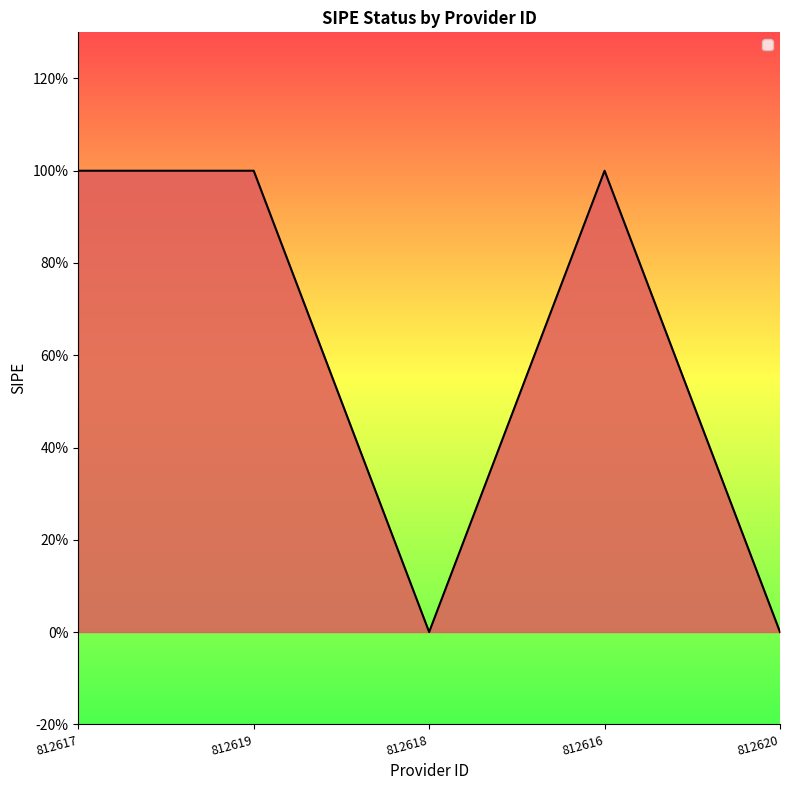

Does the chart display data point markers on the line(s)?

No